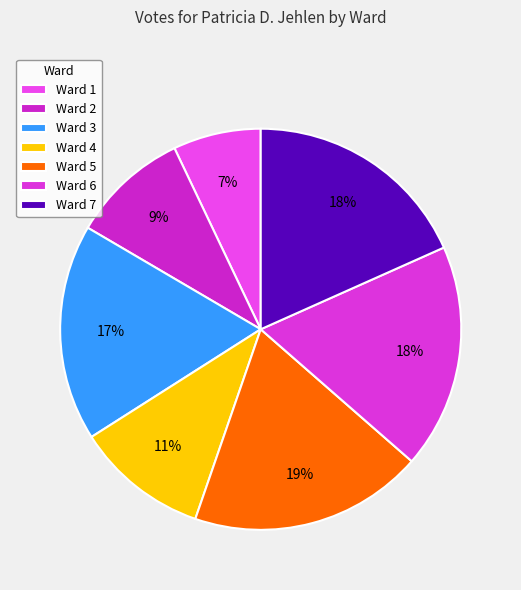

To the nearest percent, what is the average slice percentage?

14%